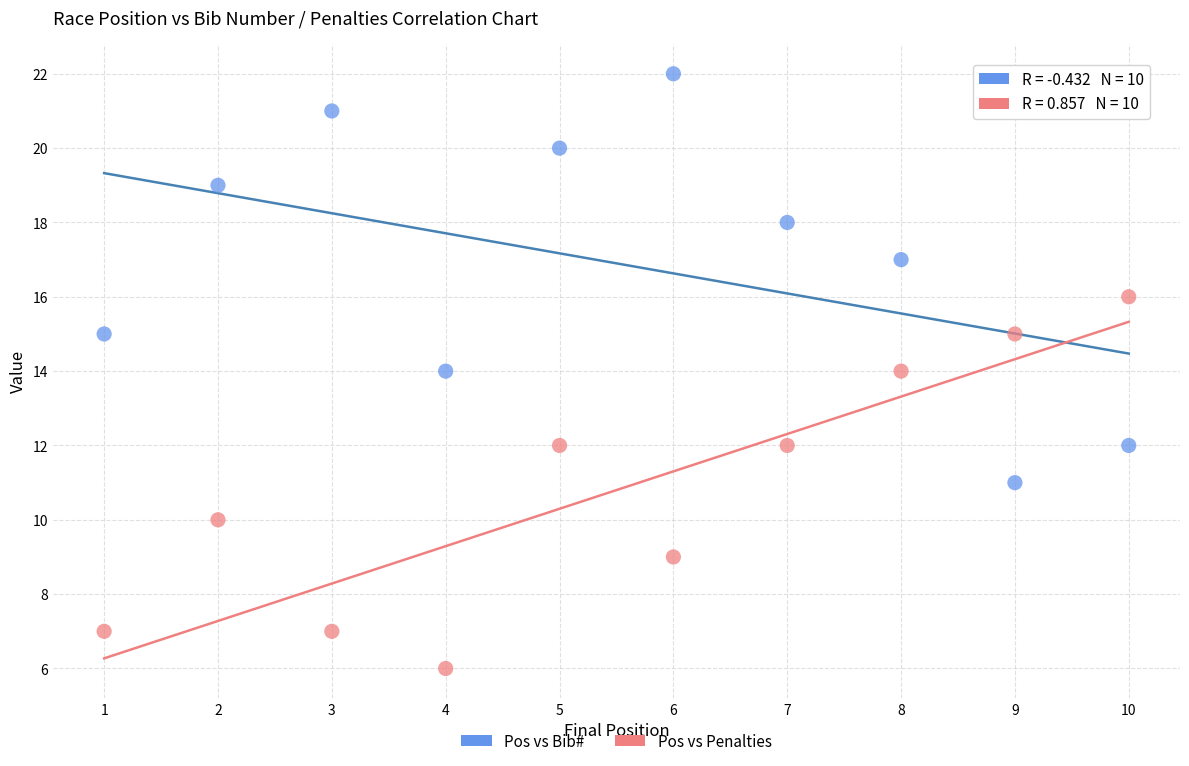

What is the X range (max minus min) for the scatter plot?

9